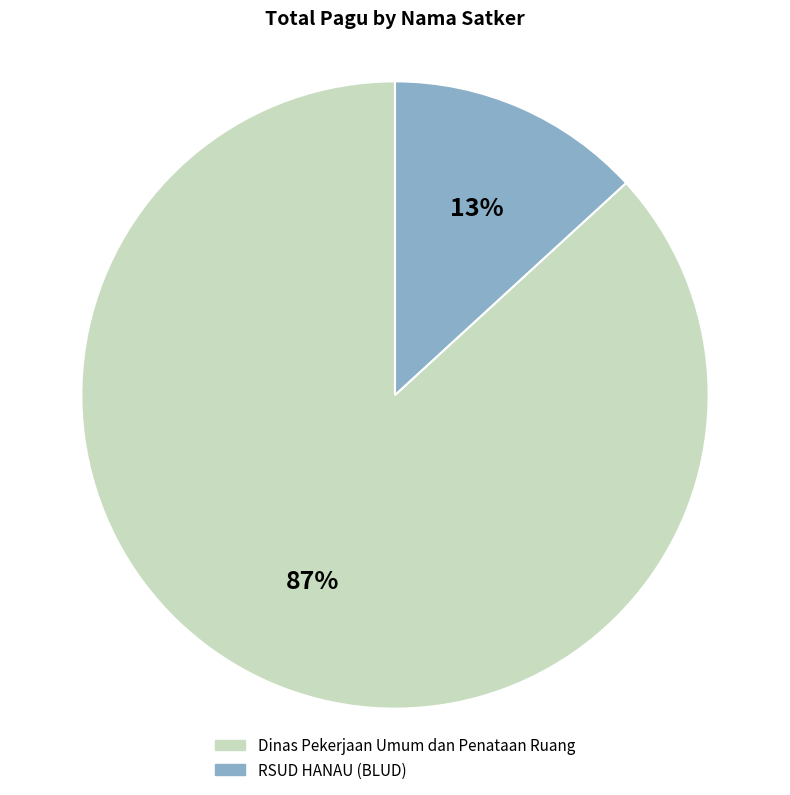

To the nearest percent, what is the average slice percentage?

50%